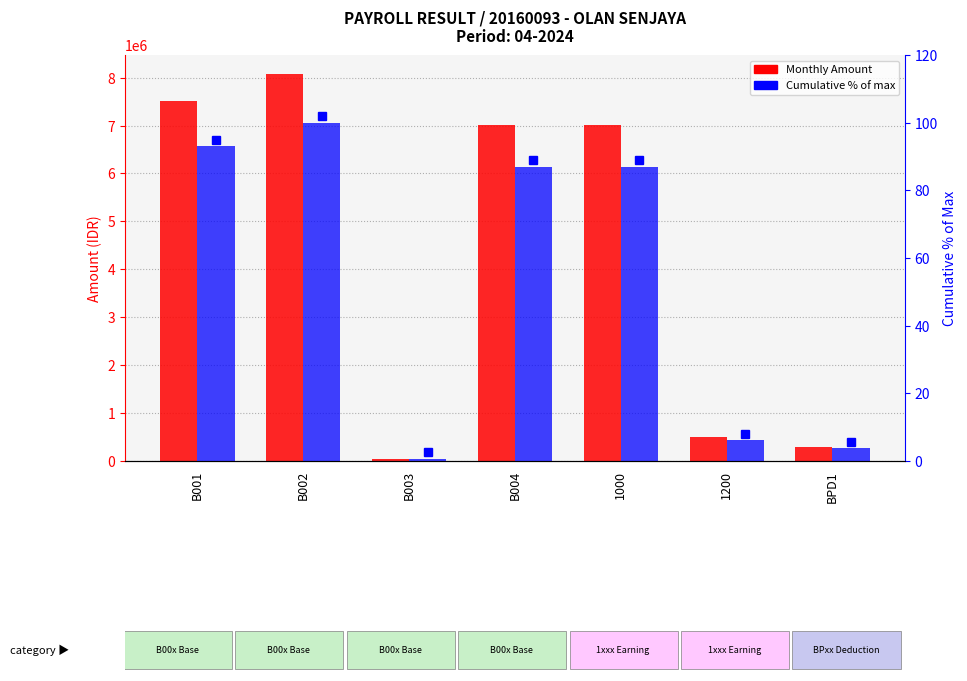

Reading left to right, extract all data points from this chart.

Monthly Amount: B001=7504000.0	B002=8068000.0	B003=43375.0	B004=7010000.0	1000=7010000.0	1200=494000.0	BPD1=300160.0
Cumulative (% of max): B001=93.0	B002=100.0	B003=0.5	B004=86.9	1000=86.9	1200=6.1	BPD1=3.7